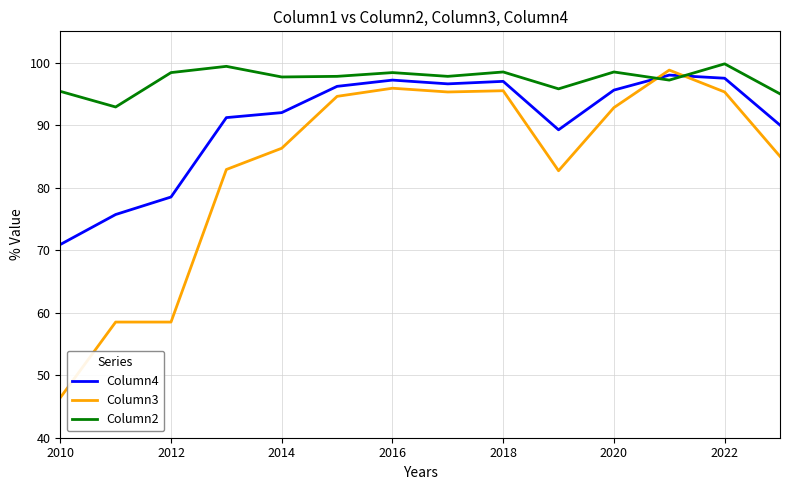

What is the difference between the maximum and minimum values in the Column3 series?

52.4